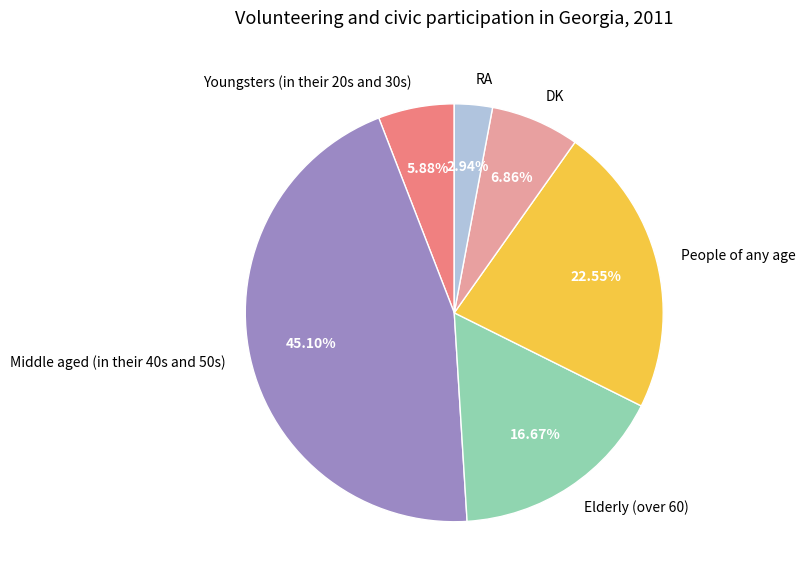

Which has a higher value, DK or Youngsters (in their 20s and 30s)?

DK